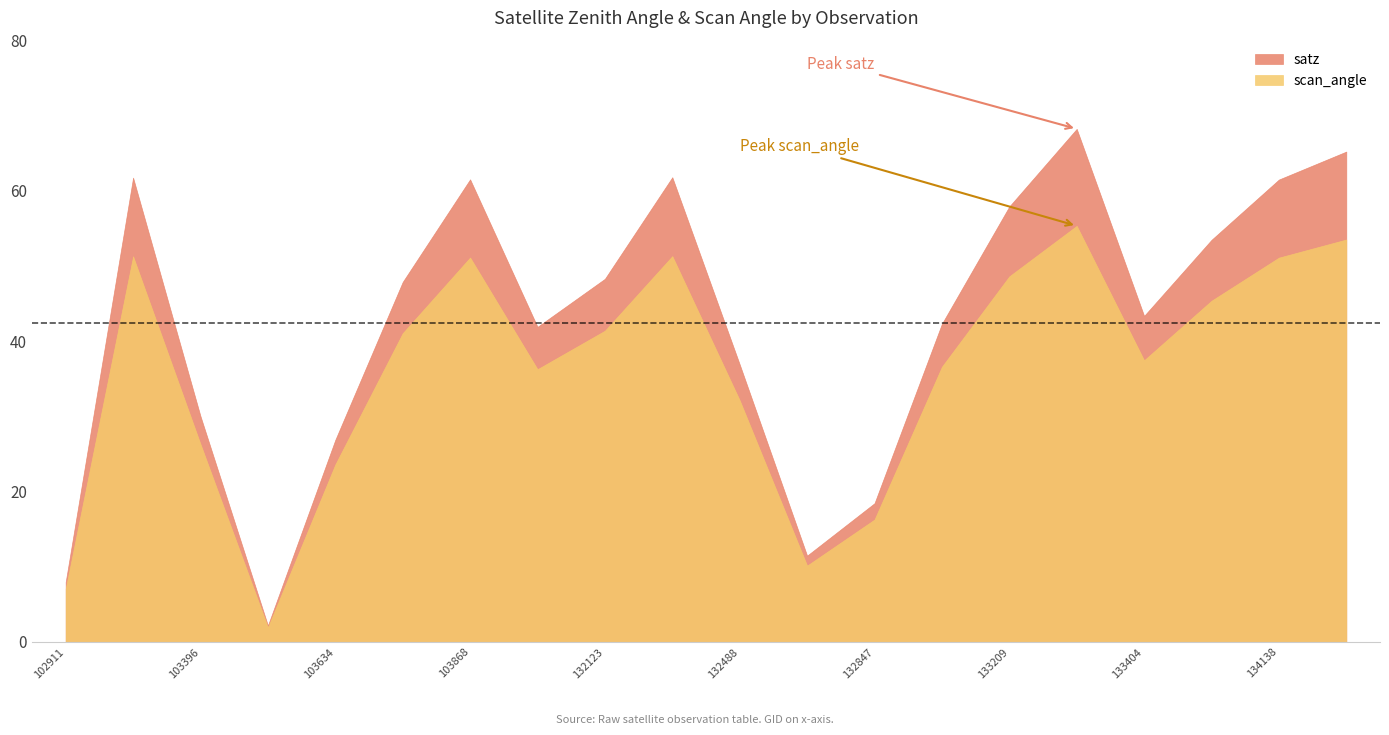

True or false: scan_angle has more than 0 points higher than both neighbors.

True